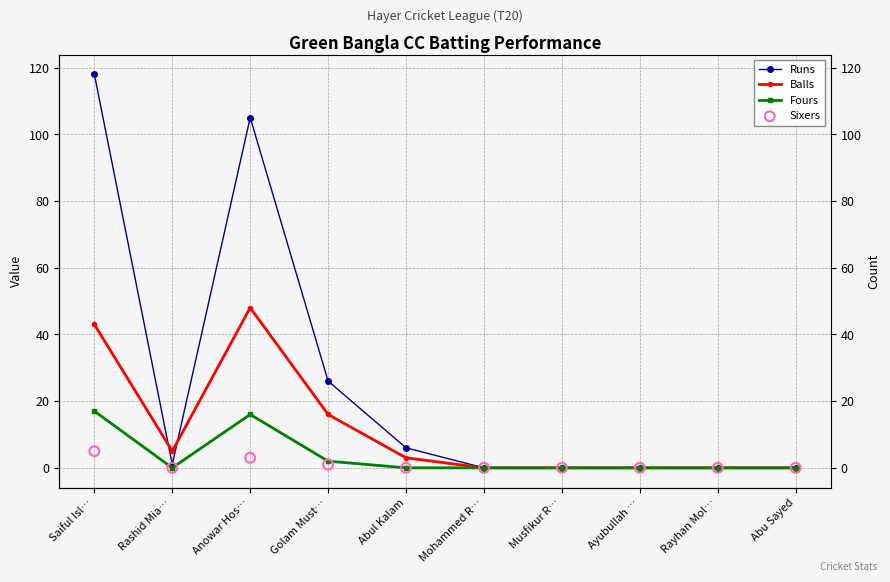

Which series has the widest spread of Y values?

Runs